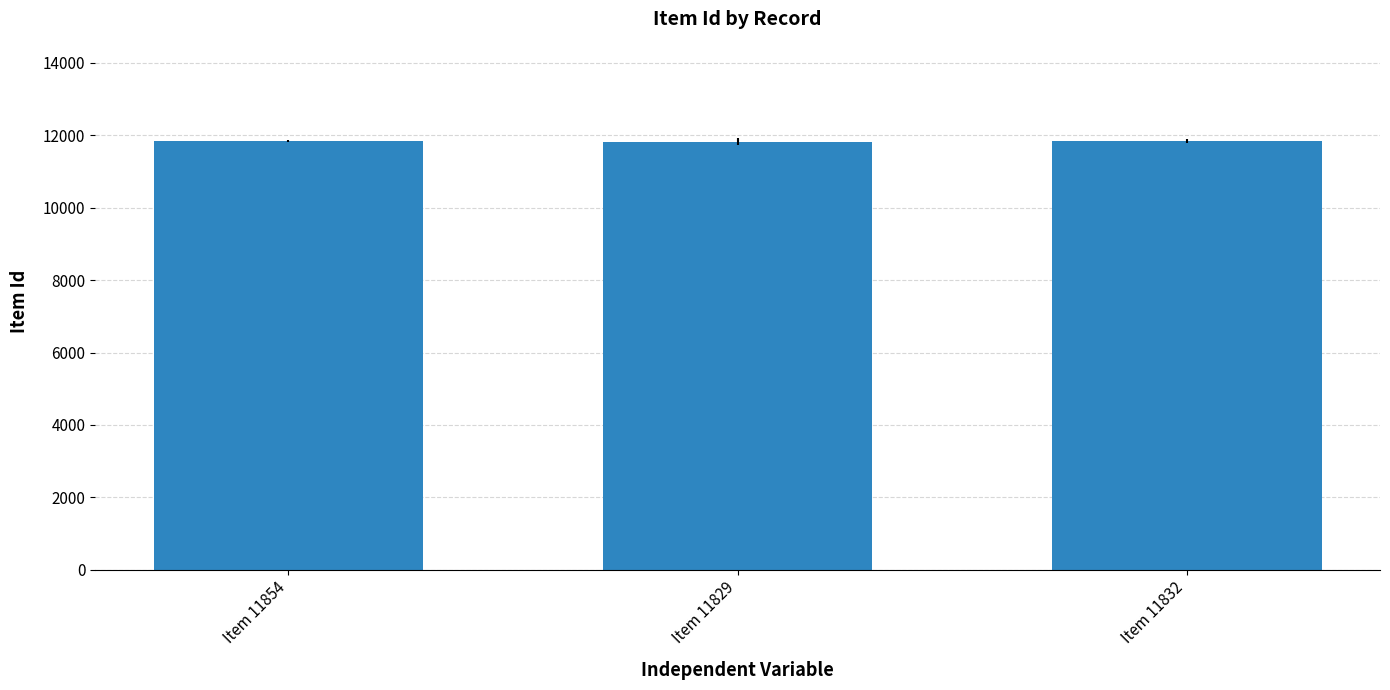

How many values are below 11832?

1